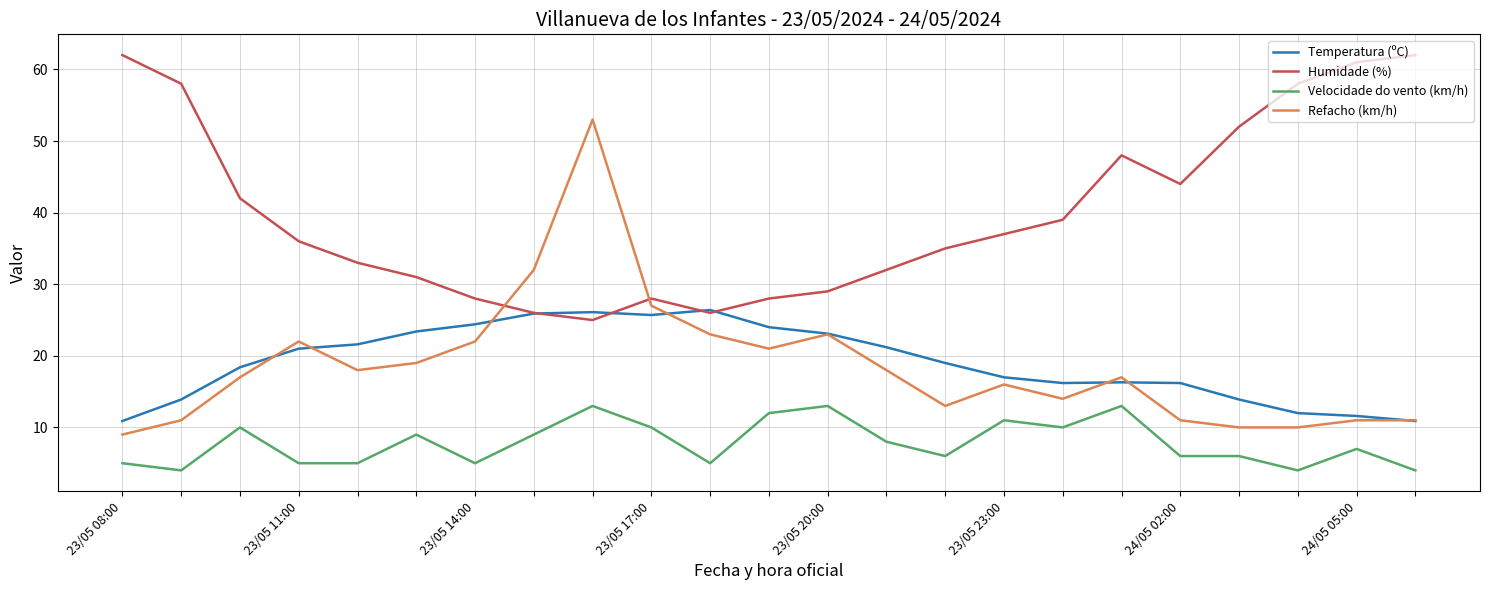

Which series has the largest range (max minus min)?

Refacho (km/h)